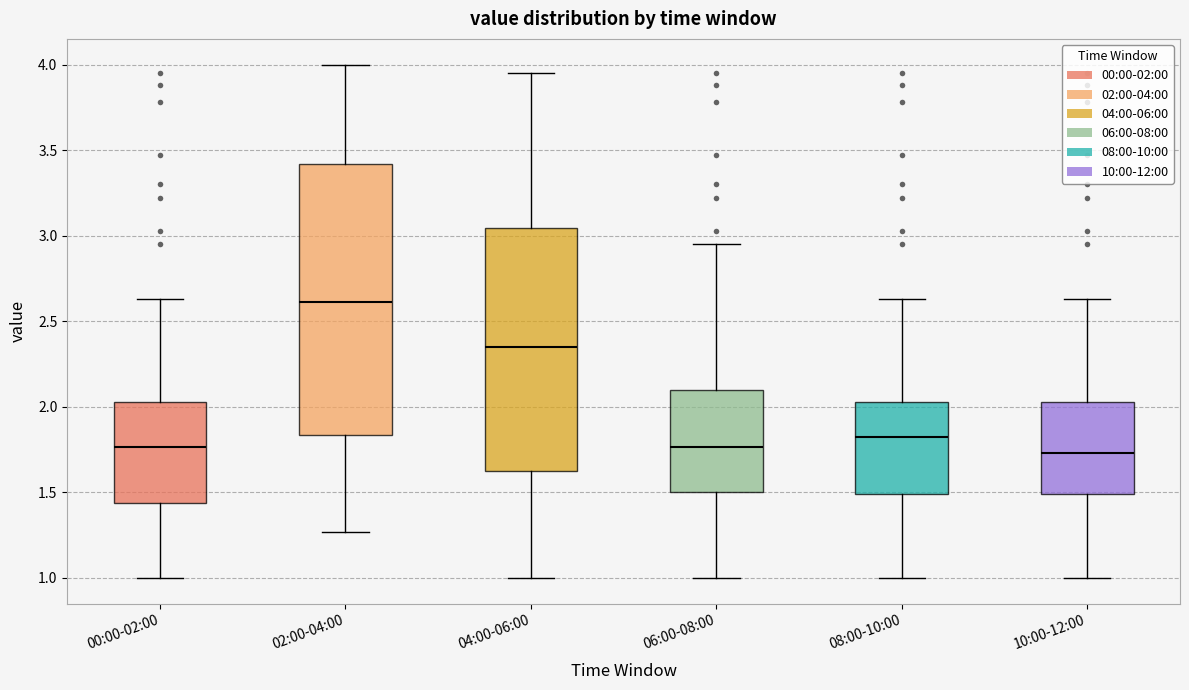

Which box is the tallest, from its lower edge to its upper edge?

02:00-04:00